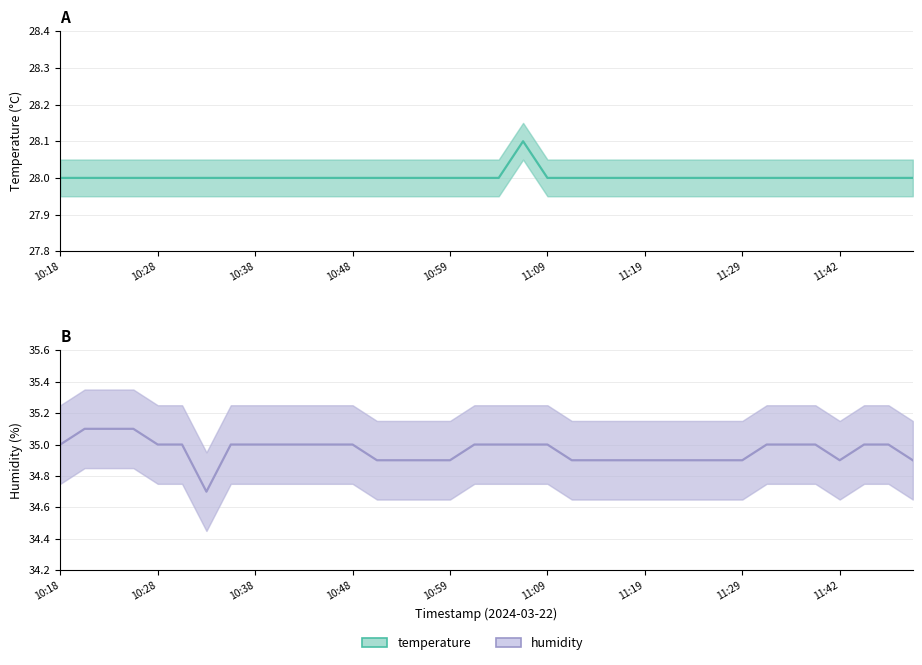

Reading right to left, extract all data points from this chart.

temperature: 28.0	28.0	28.0	28.0	28.0	28.0	28.0	28.0	28.0	28.0	28.0	28.0	28.0	28.0	28.0	28.0	28.1	28.0	28.0	28.0	28.0	28.0	28.0	28.0	28.0	28.0	28.0	28.0	28.0	28.0	28.0	28.0	28.0	28.0	28.0	28.0
humidity: 34.9	35.0	35.0	34.9	35.0	35.0	35.0	34.9	34.9	34.9	34.9	34.9	34.9	34.9	34.9	35.0	35.0	35.0	35.0	34.9	34.9	34.9	34.9	35.0	35.0	35.0	35.0	35.0	35.0	34.7	35.0	35.0	35.1	35.1	35.1	35.0